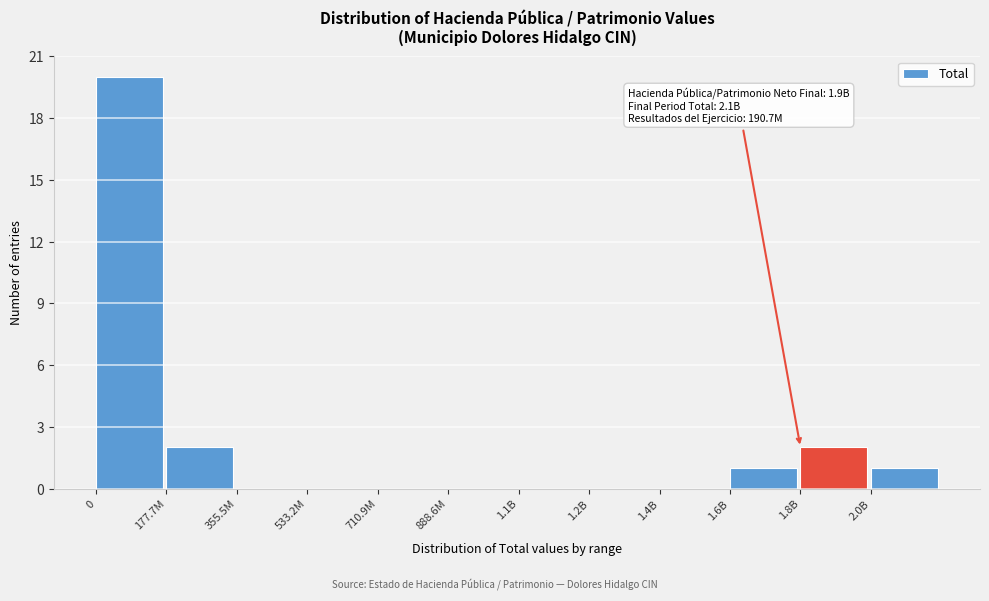

Reading left to right, list all the values displayed in this chart.

0=20	177.7M=2	355.5M=0	533.2M=0	710.9M=0	888.6M=0	1.1B=0	1.2B=0	1.4B=0	1.6B=1	1.8B=2	2.0B=1